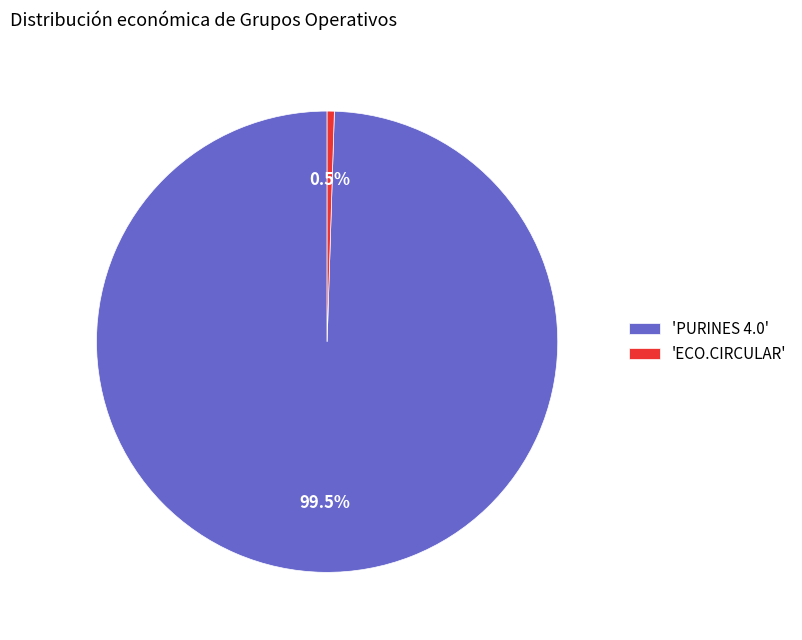

What is the smallest slice in the pie chart?

'ECO.CIRCULAR'